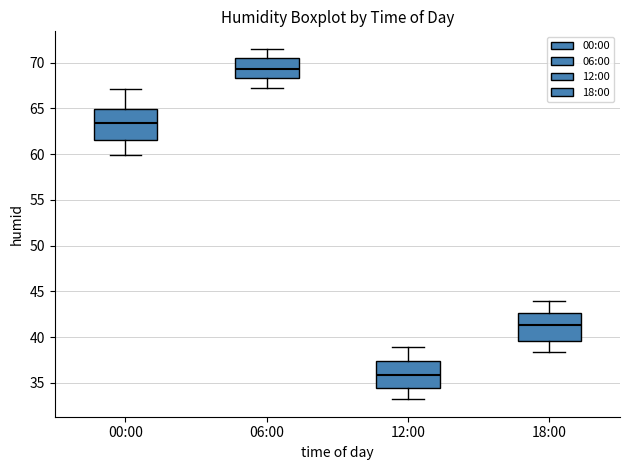

Where does the lower whisker of the box for 12:00 end on the y-axis? The values are not printed on the chart, so give them approximately, as read against the axis.

33.0